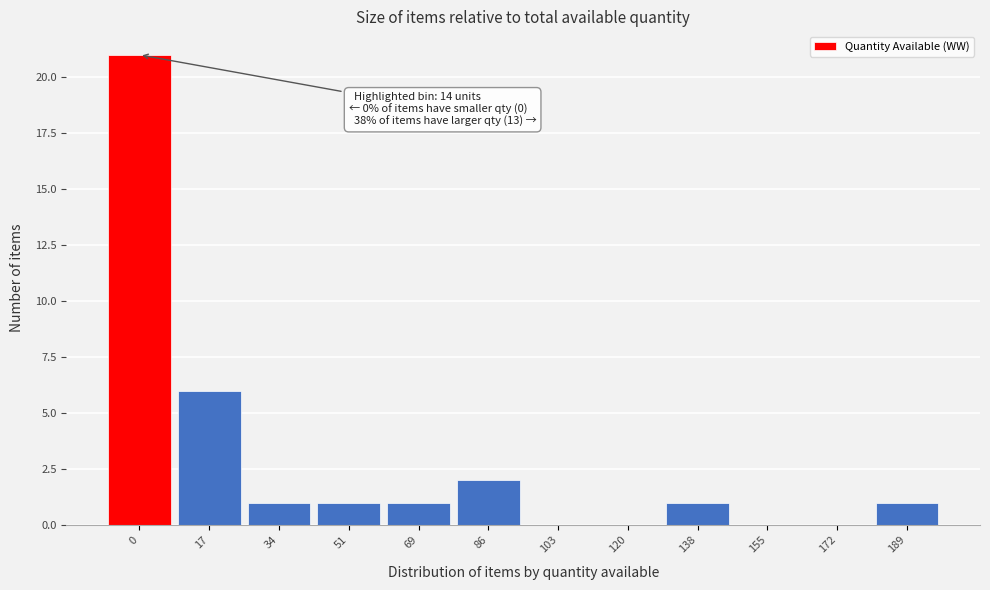

Reading left to right, extract all data points from this chart.

0=21	17=6	34=1	51=1	69=1	86=2	103=0	120=0	138=1	155=0	172=0	189=1